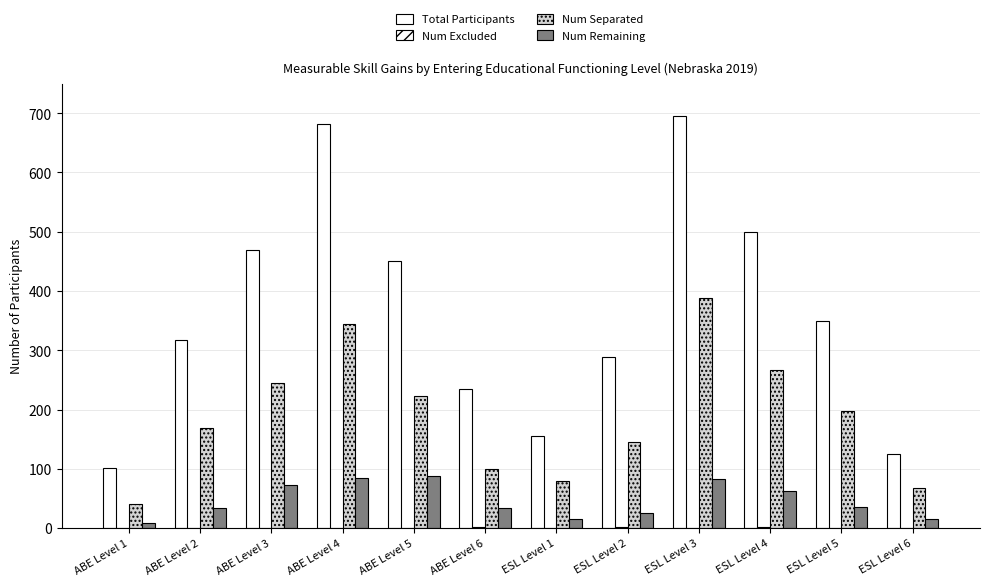

Which series changed the most between ABE Level 1 and ABE Level 3?

Total Participants